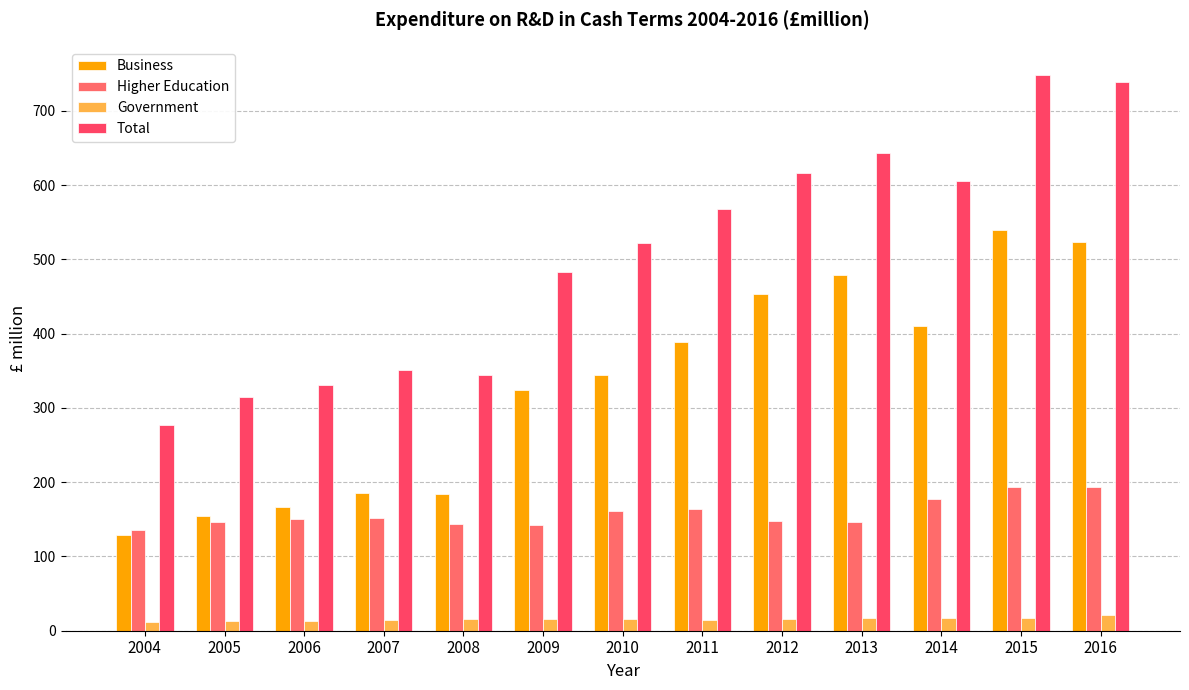

What is the sum of all Higher Education values?

2055.7